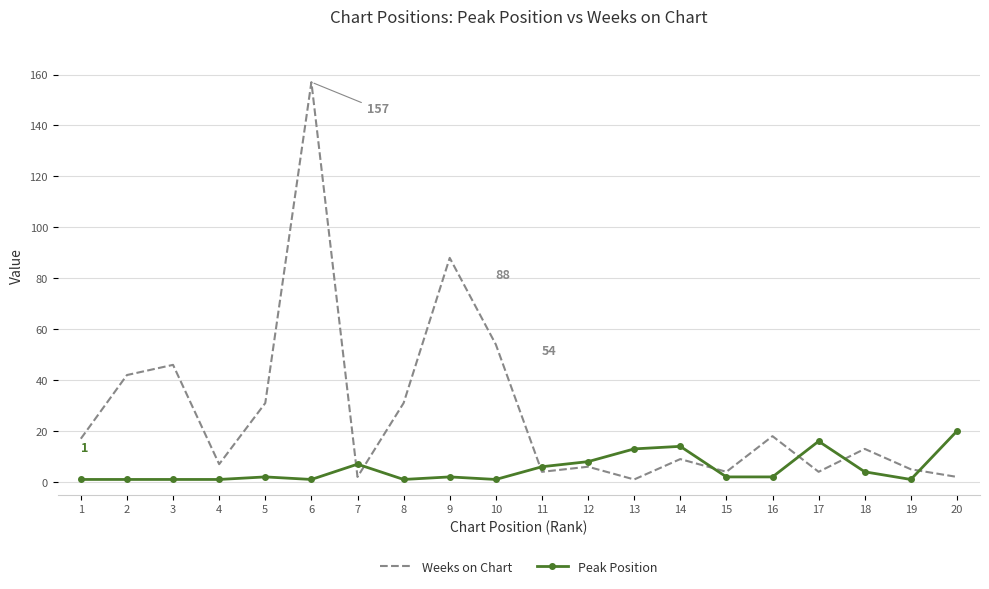

List the series in order of their overall mean, lowest first.

Peak Position, Weeks on Chart